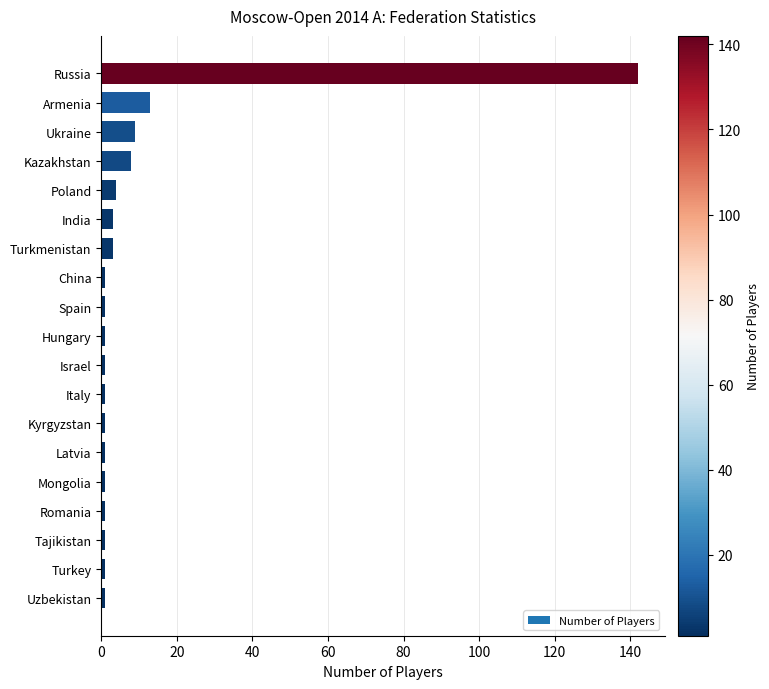

True or false: the data shows 13 at Armenia.

True